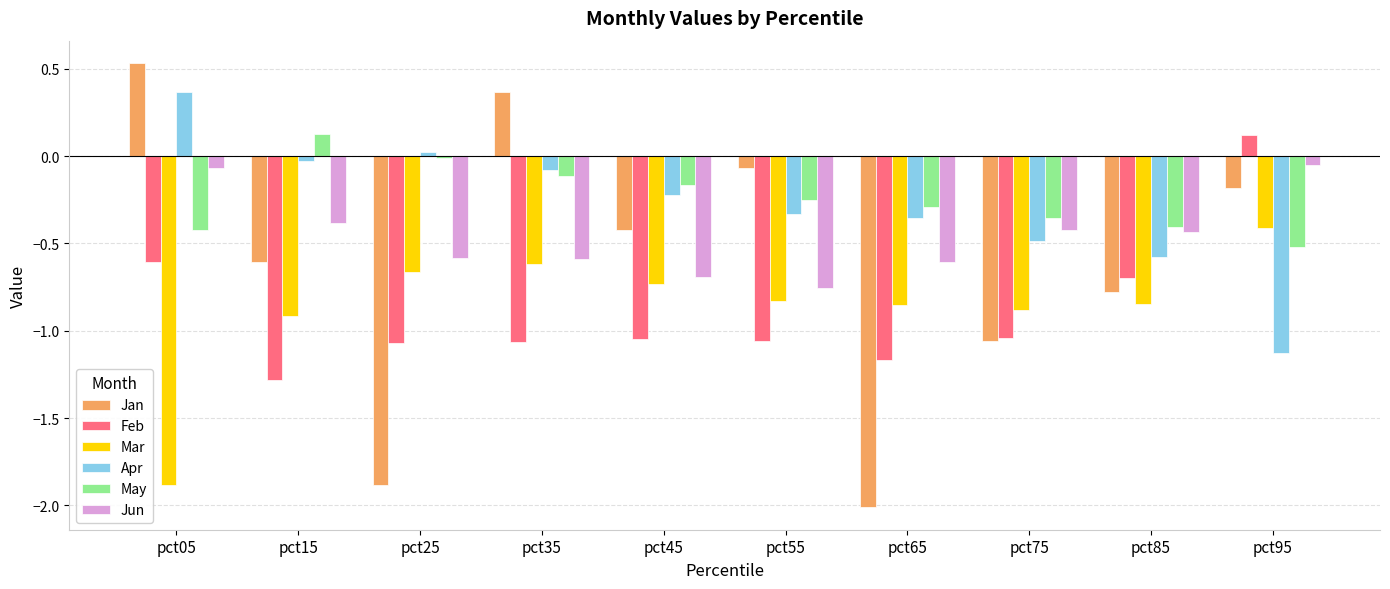

What is the total value across all series at pct15?

-3.1